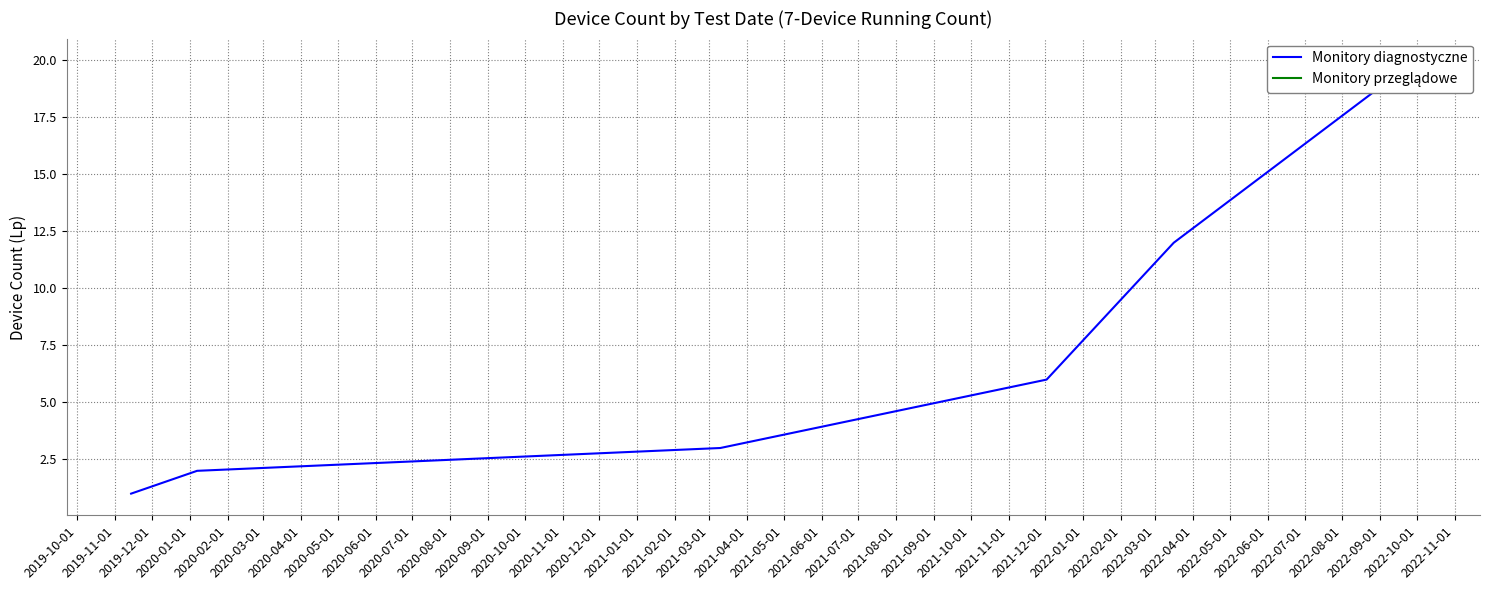

What is the average value?

7